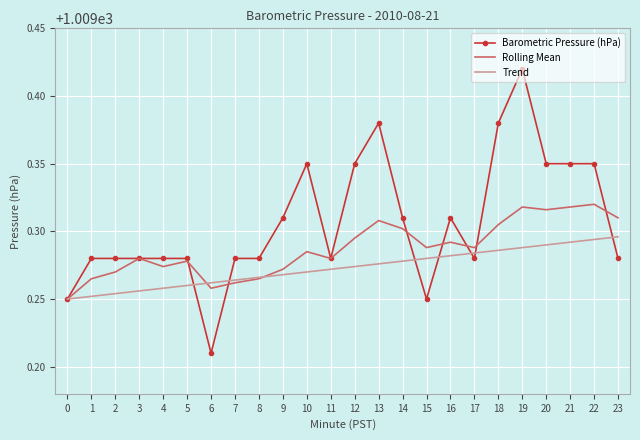

Rank the series by their average value, from highest to lowest.

Barometric Pressure (hPa), Rolling Mean, Trend